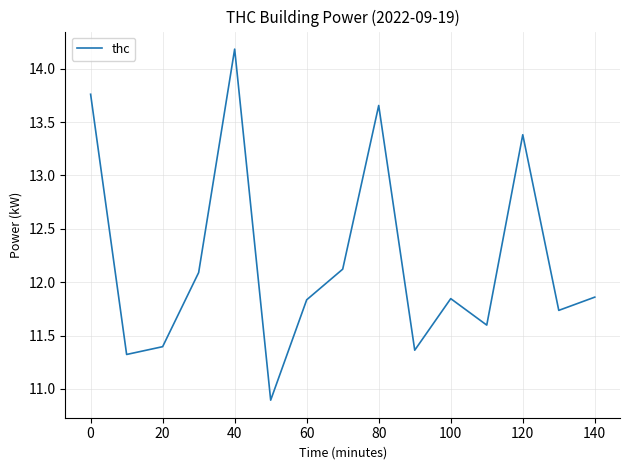

What is the maximum value shown in the chart?

14.2